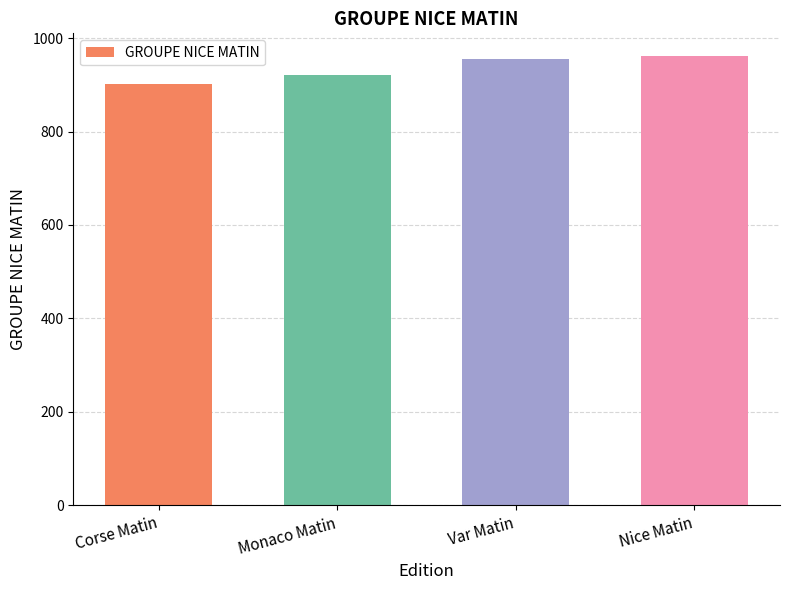

The value at Corse Matin is 902. True or false?

True